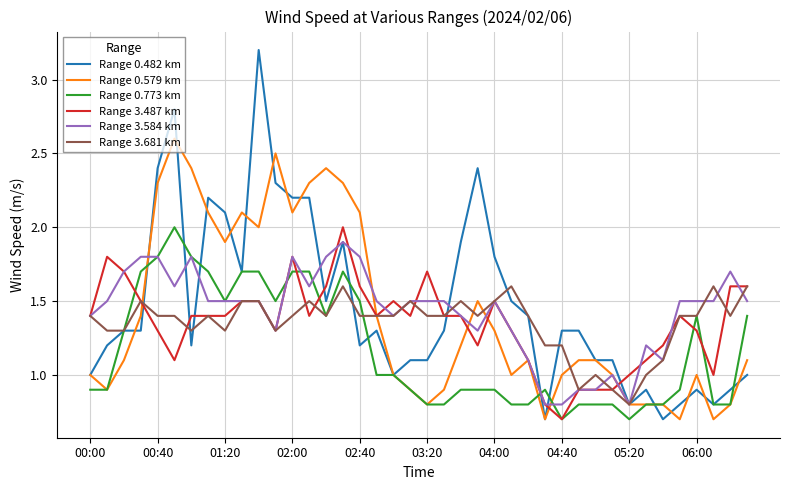

What is the difference between the maximum and minimum values in the Range 3.681 km series?

0.8